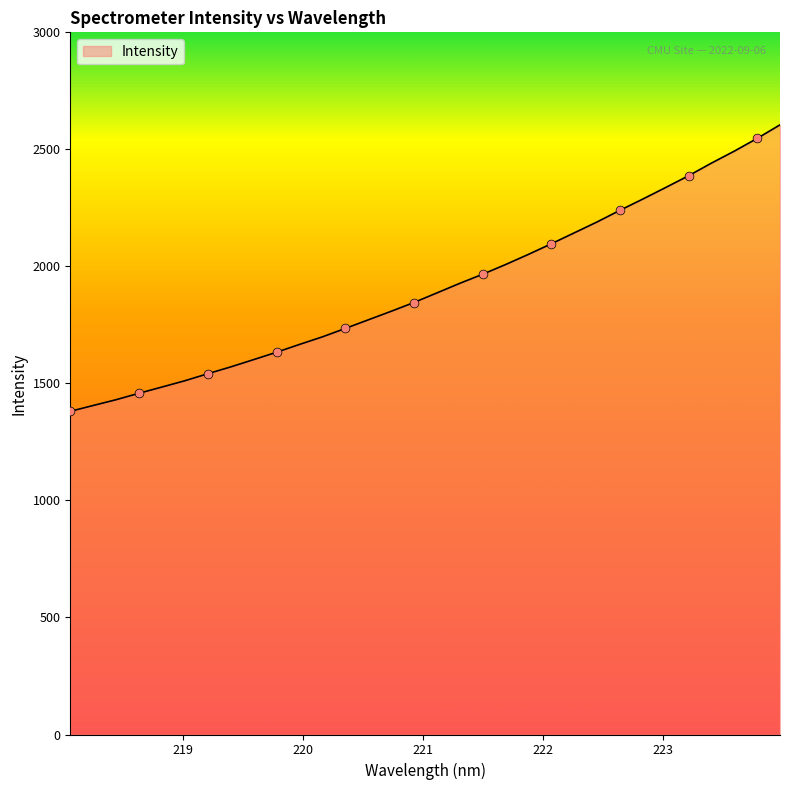

What is the minimum value shown in the chart?

1380.7